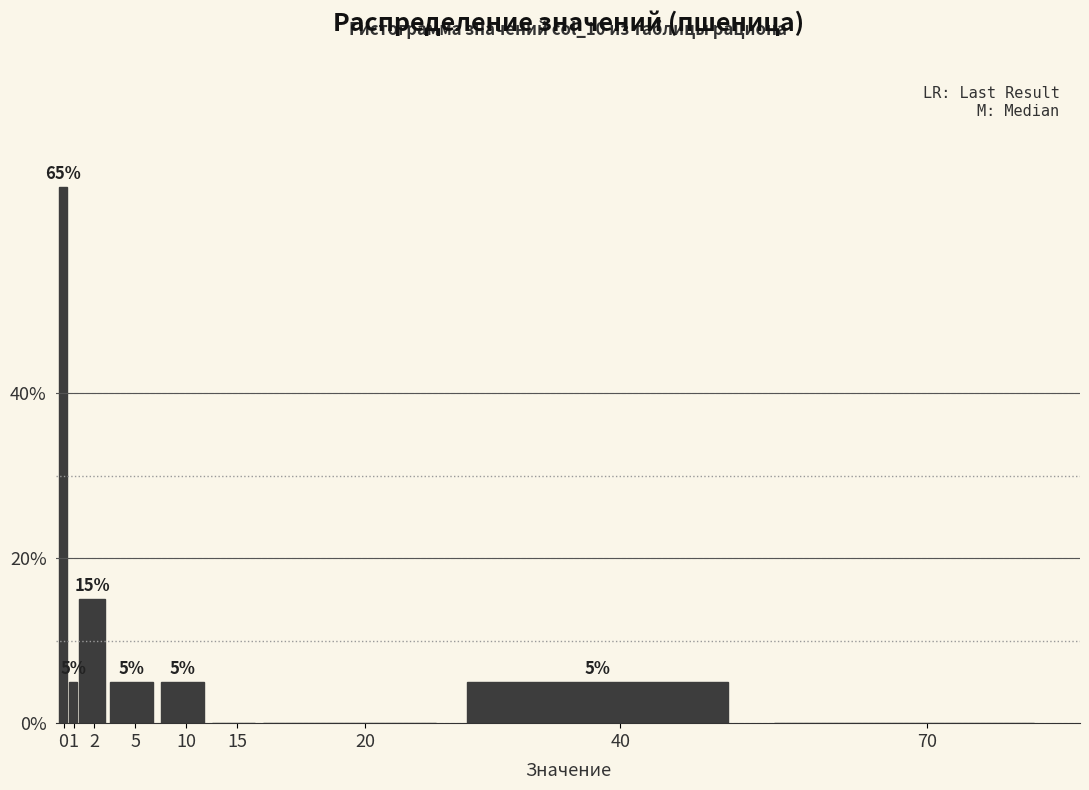

Reading left to right, extract all data points from this chart.

0=65	1=5	2=15	5=5	10=5	15=0	20=0	40=5	70=0